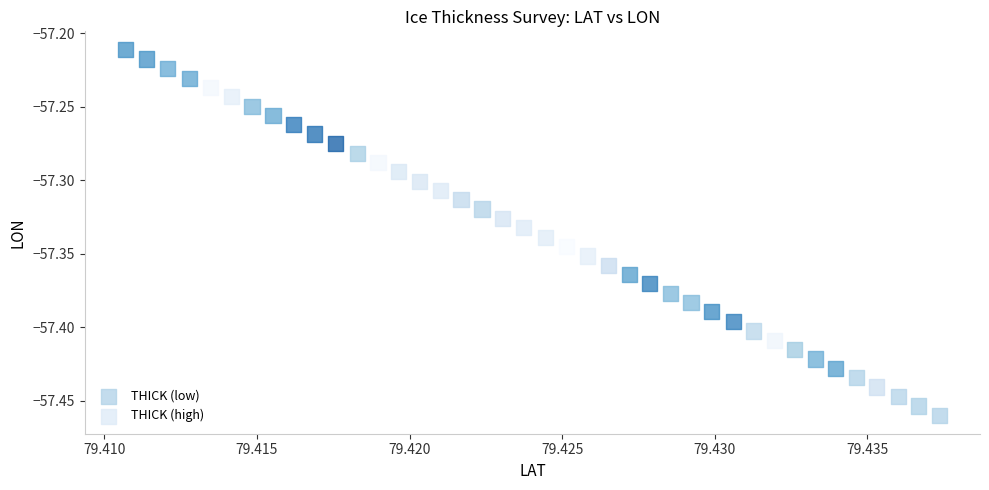

Which series reaches the maximum Y coordinate?

THICK (high)